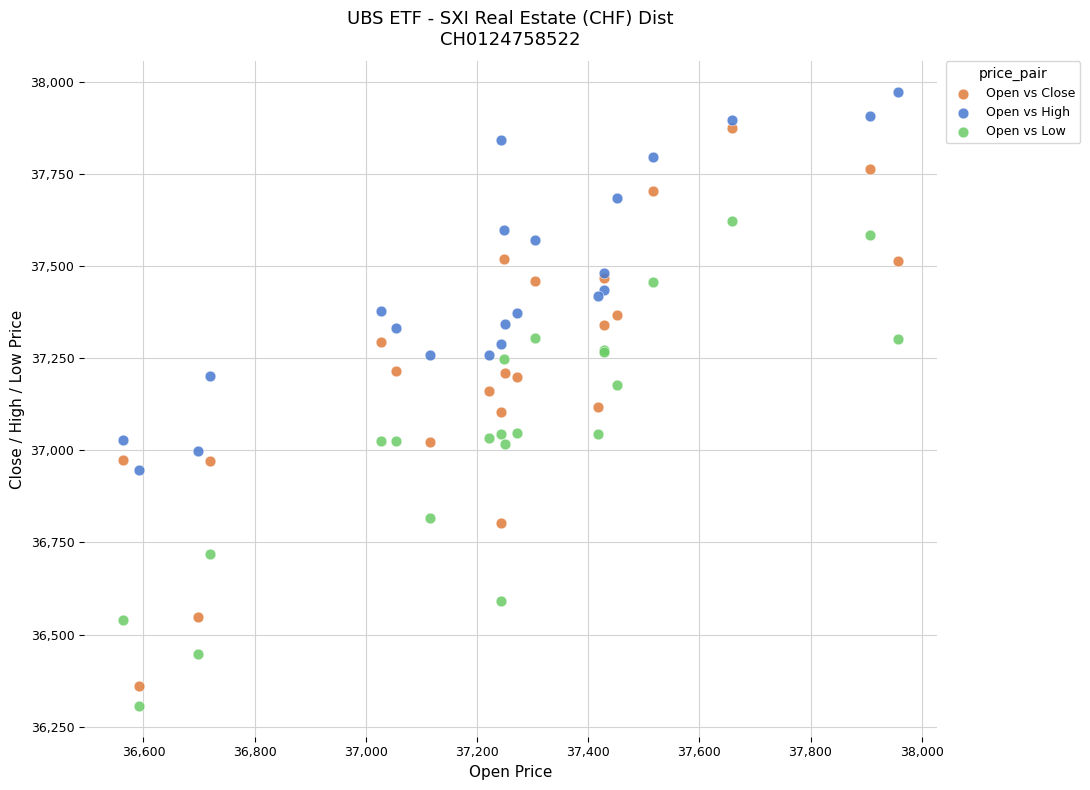

Which series has the largest Y range (max minus min)?

Open vs Close